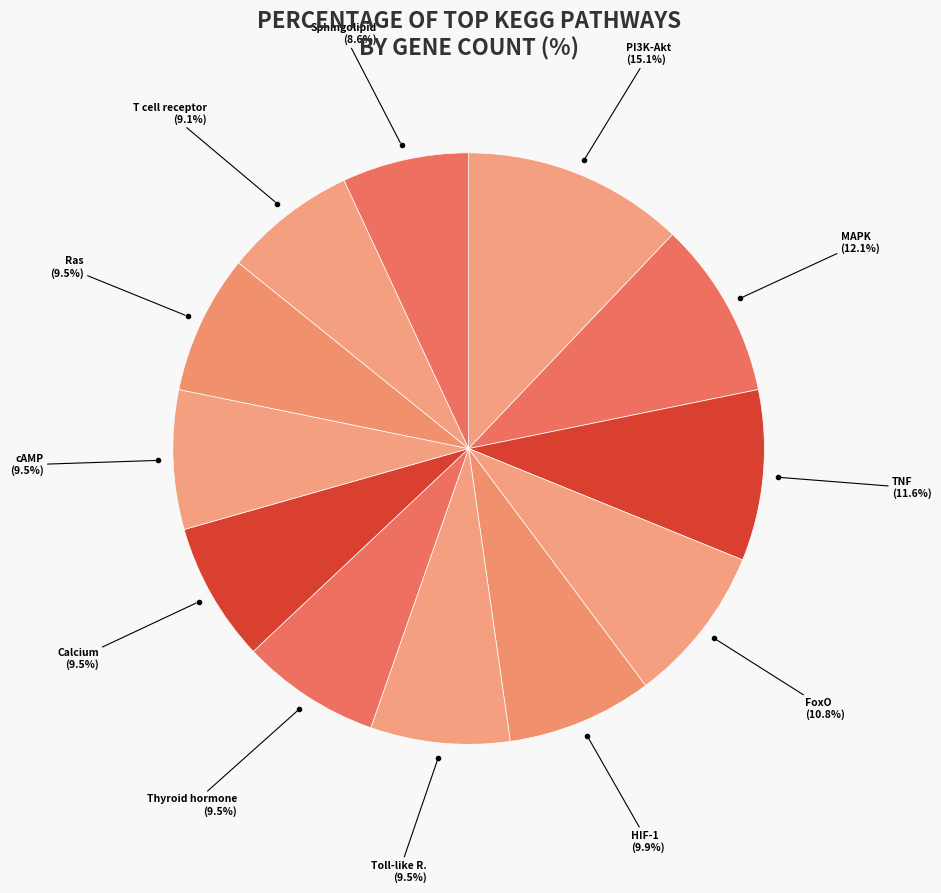

Which has a higher value, Thyroid hormone signaling pathway or FoxO signaling pathway?

FoxO signaling pathway